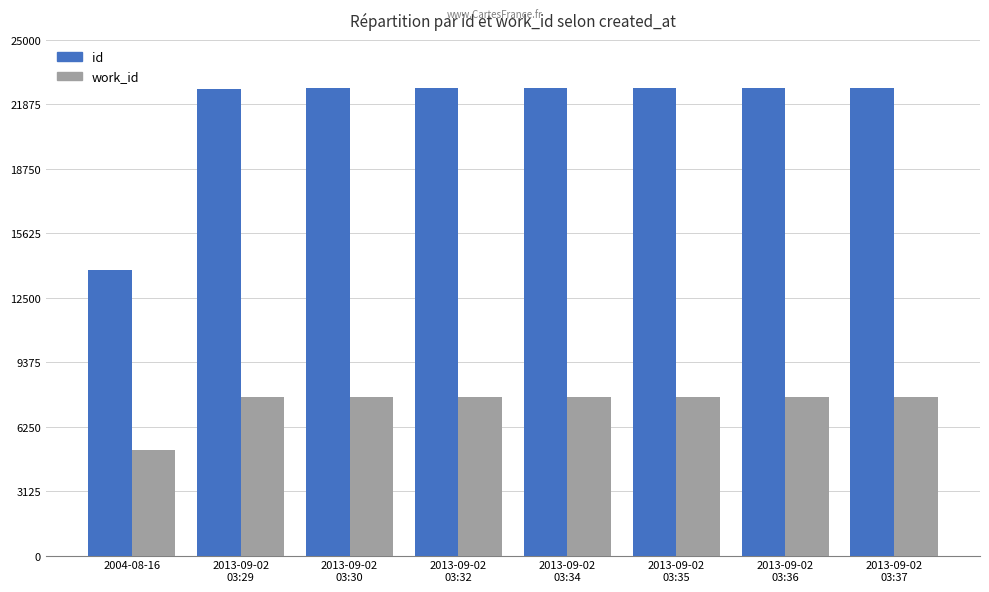

How many series are shown in this chart?

2